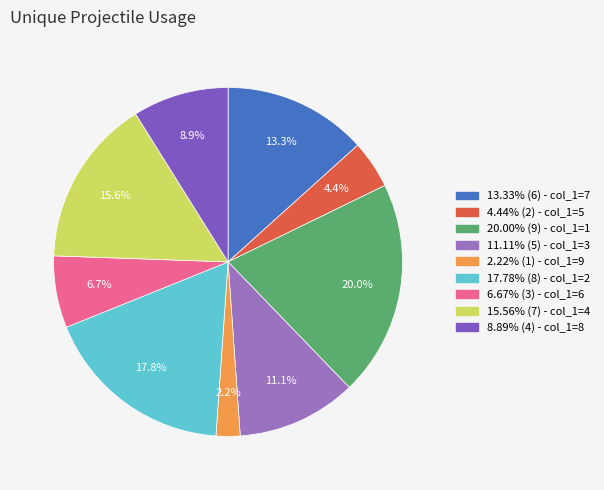

Count the number of slices in the pie.

9